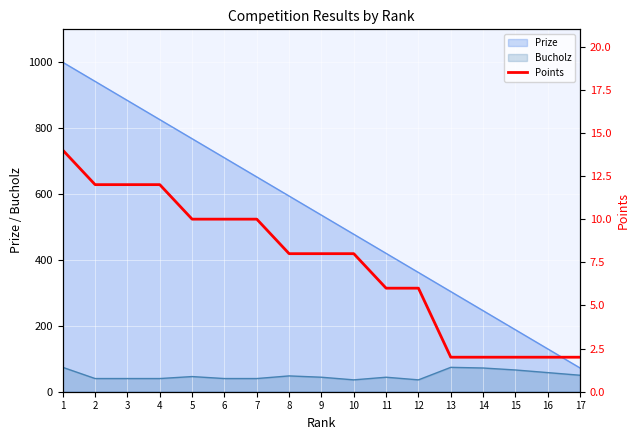

How many lines are shown in the chart?

1